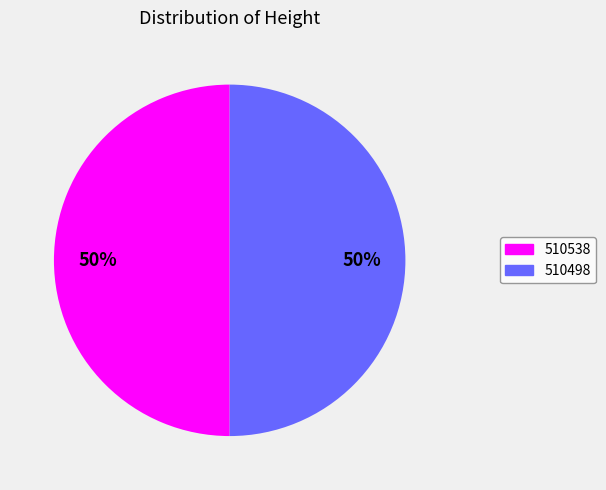

To the nearest percent, what is the average slice percentage?

50%